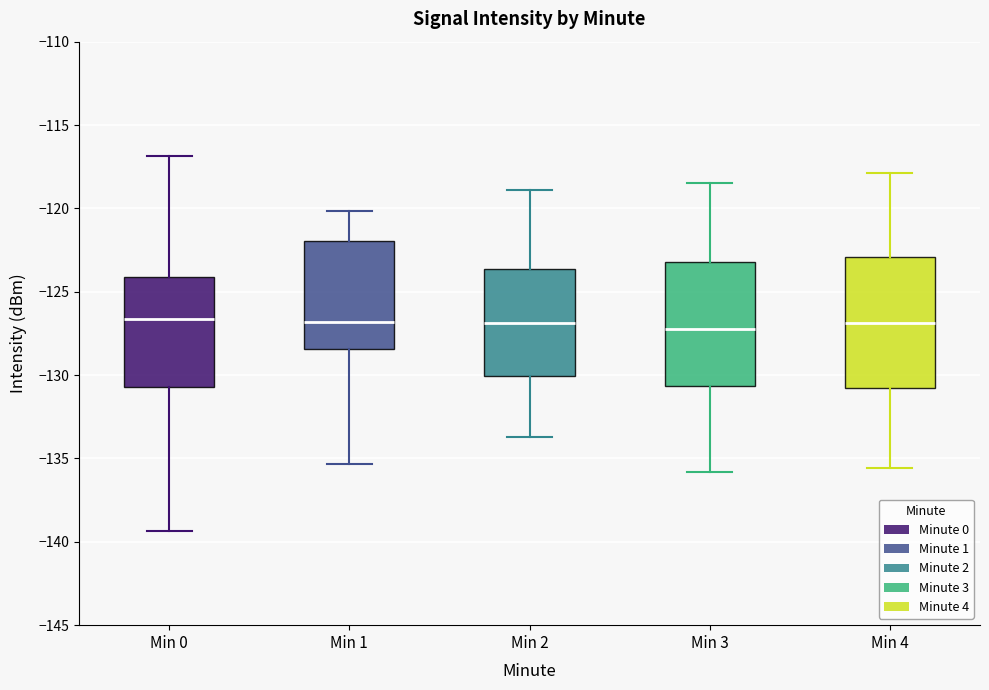

Reading left to right, read every box against the y-axis: the position of its median line, the range the box covers, and the ends of its whiskers. The values are not printed on the chart, so give them approximately, as read against the axis.

Min 0: median -126.5, box -130.5 to -124.0, whiskers -139.5 to -117.0
Min 1: median -127.0, box -128.5 to -122.0, whiskers -135.5 to -120.0
Min 2: median -127.0, box -130.0 to -123.5, whiskers -133.5 to -119.0
Min 3: median -127.0, box -130.5 to -123.0, whiskers -136.0 to -118.5
Min 4: median -127.0, box -130.5 to -123.0, whiskers -135.5 to -118.0